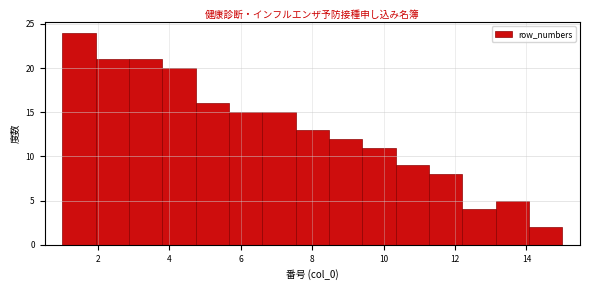

What is the height of the bar covering 12.2 to 13.2 on the x-axis? Neither the bar edges nor the heights are printed on the chart, so give them approximately, as read against the axes.

4